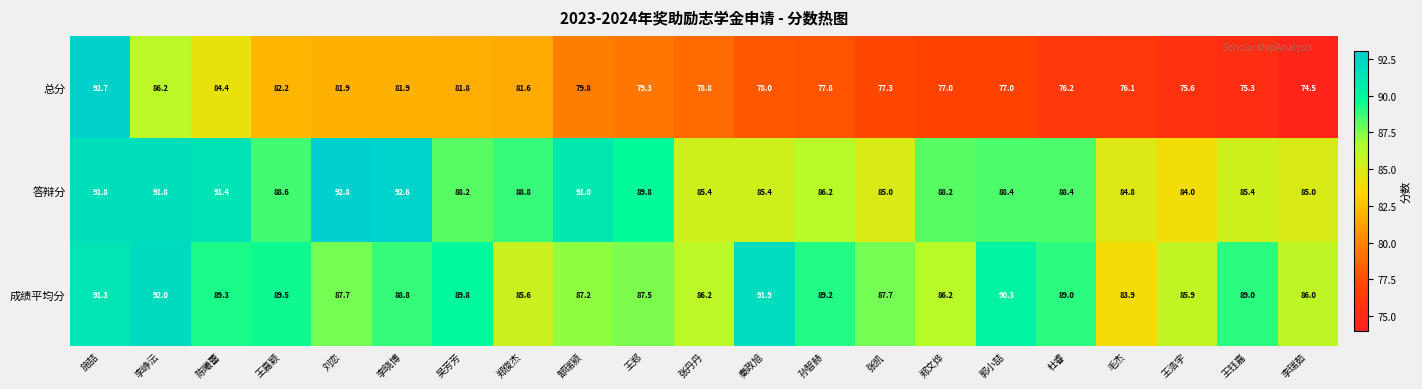

Which series has the widest spread of values?

总分